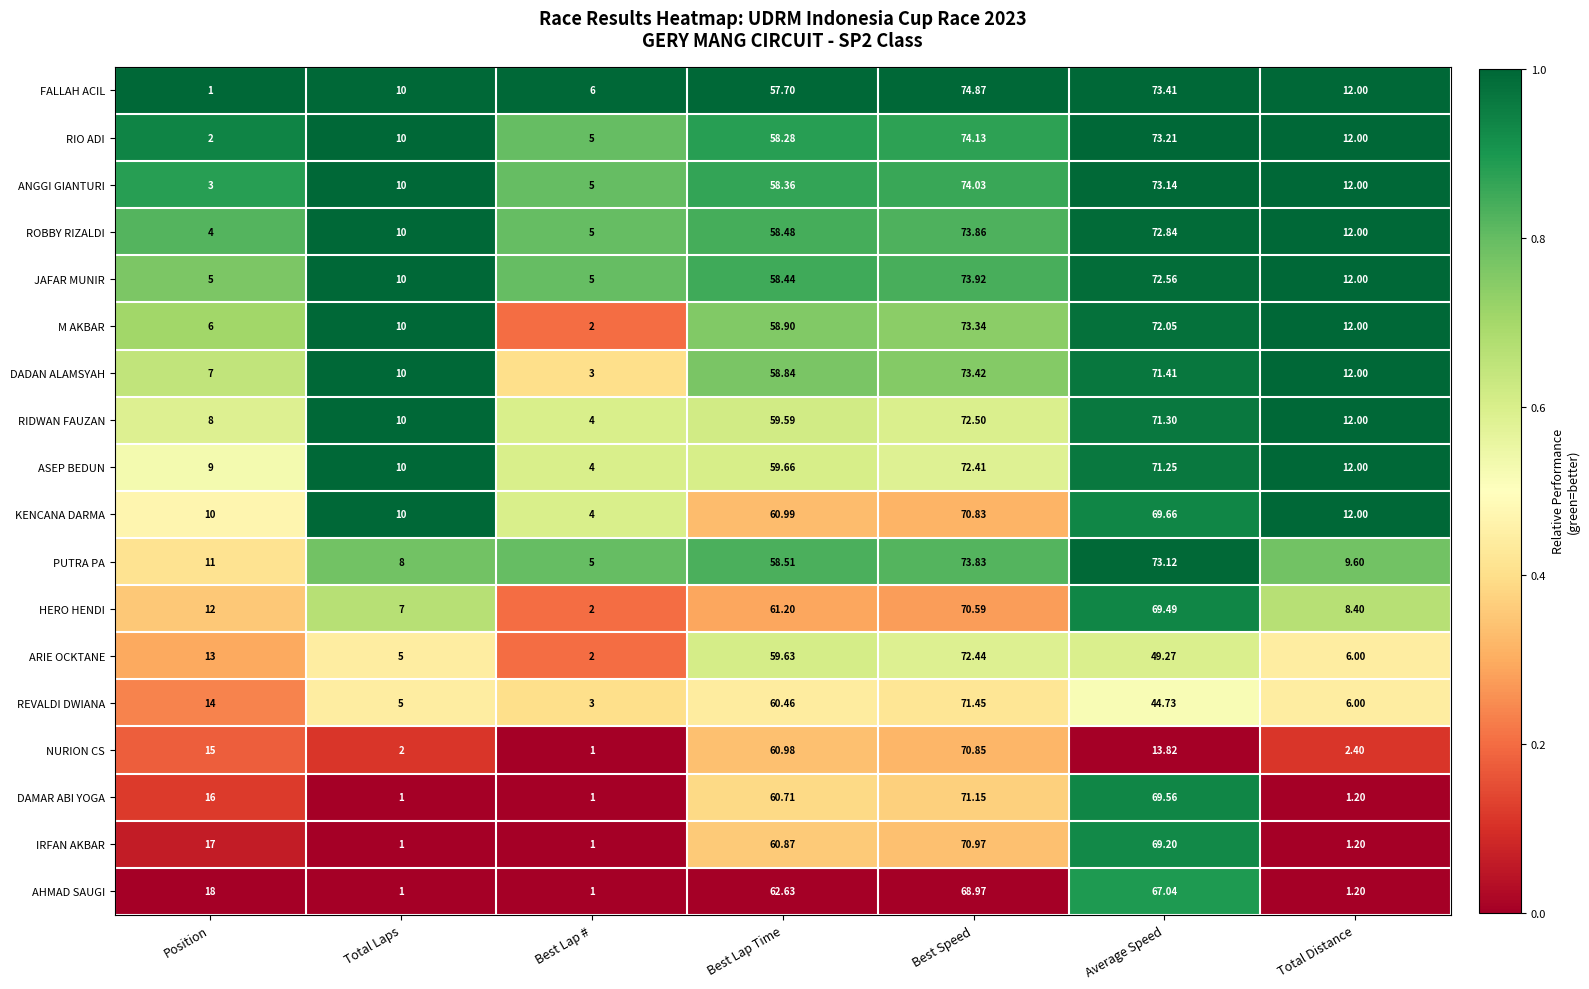

What is the total value across all series at Position?

171.0